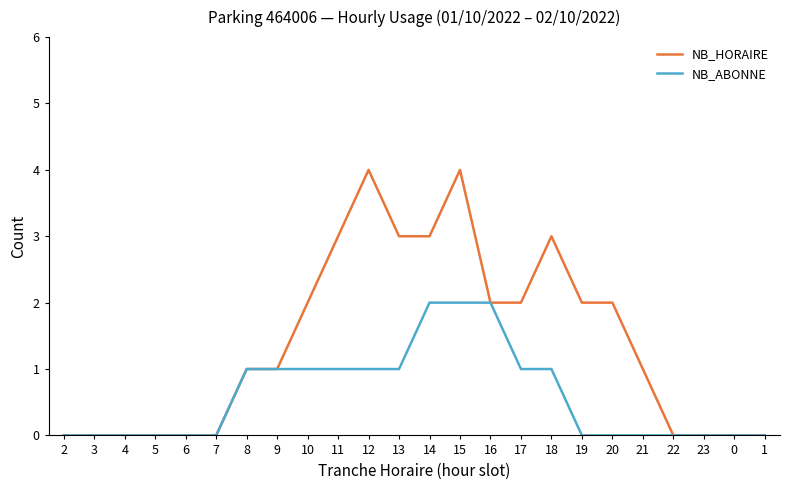

What is the spread (max minus min) of values at 17?

1